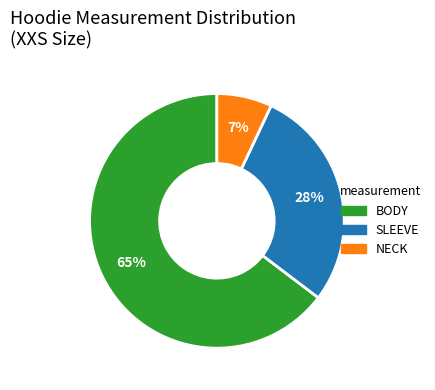

To the nearest percent, what percentage of the pie is SLEEVE?

28%